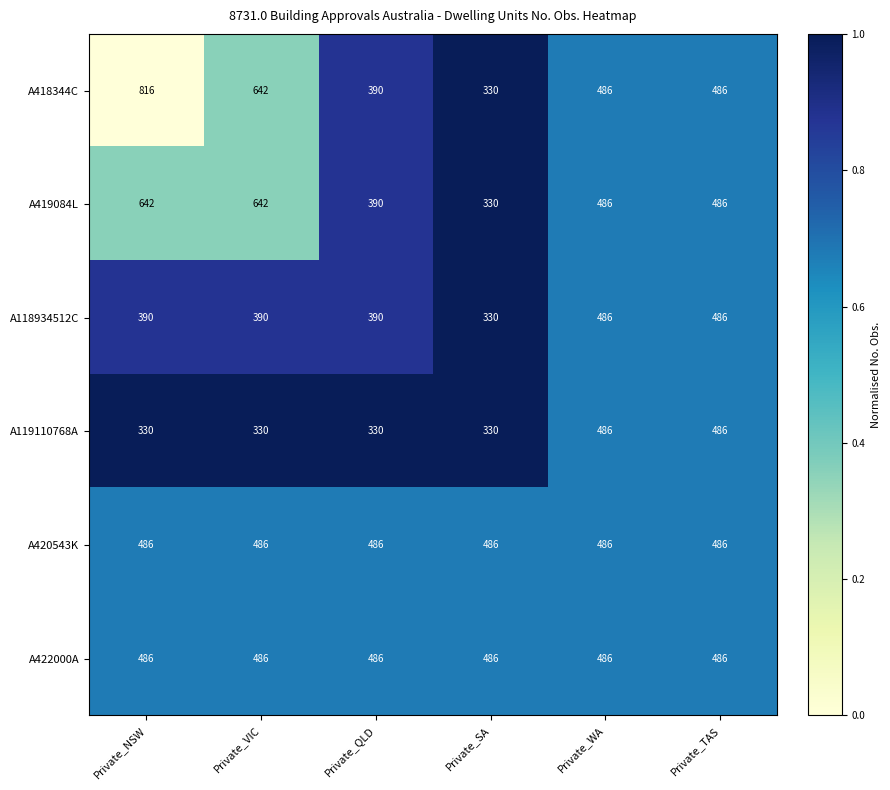

What is the average value of the A419084L series?

496